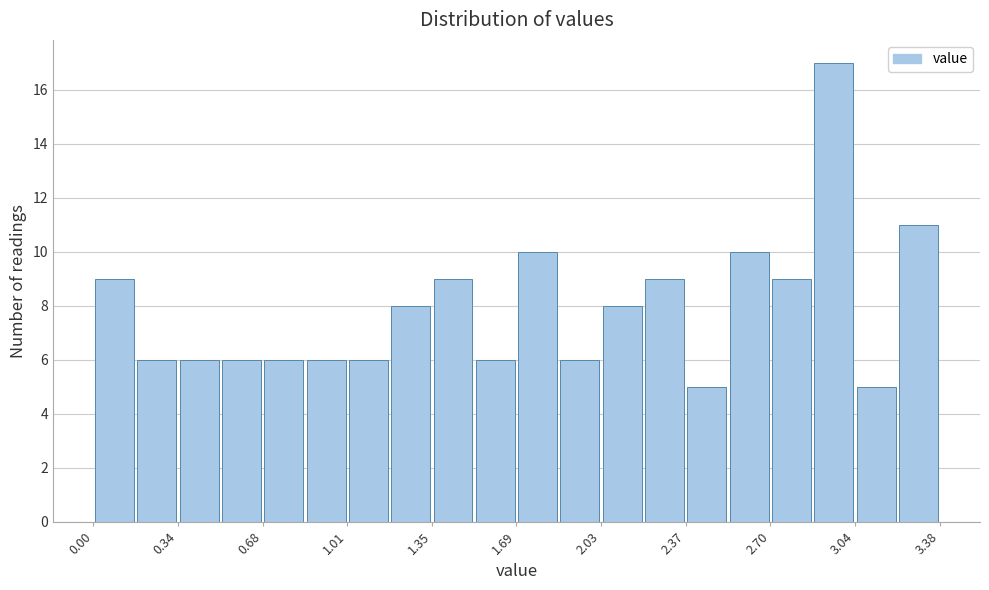

Read against the x-axis, roughly where is the centre of the tallest bar?

2.95